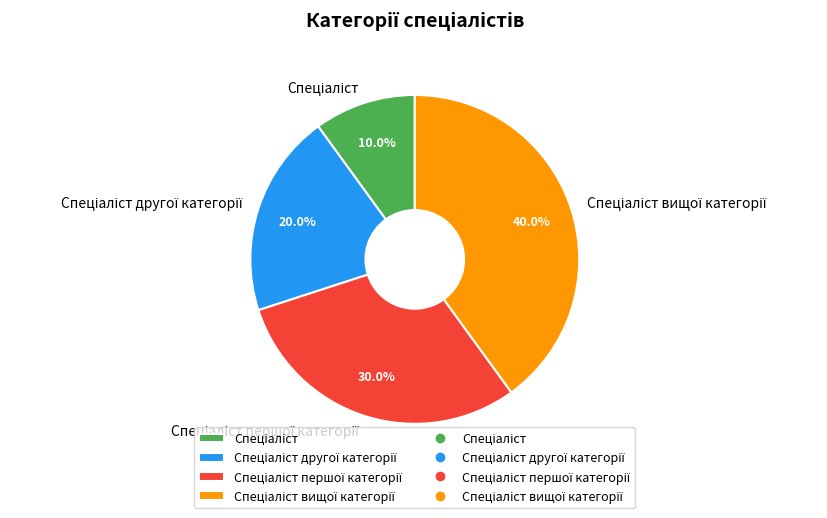

Is there a majority slice in this chart?

No